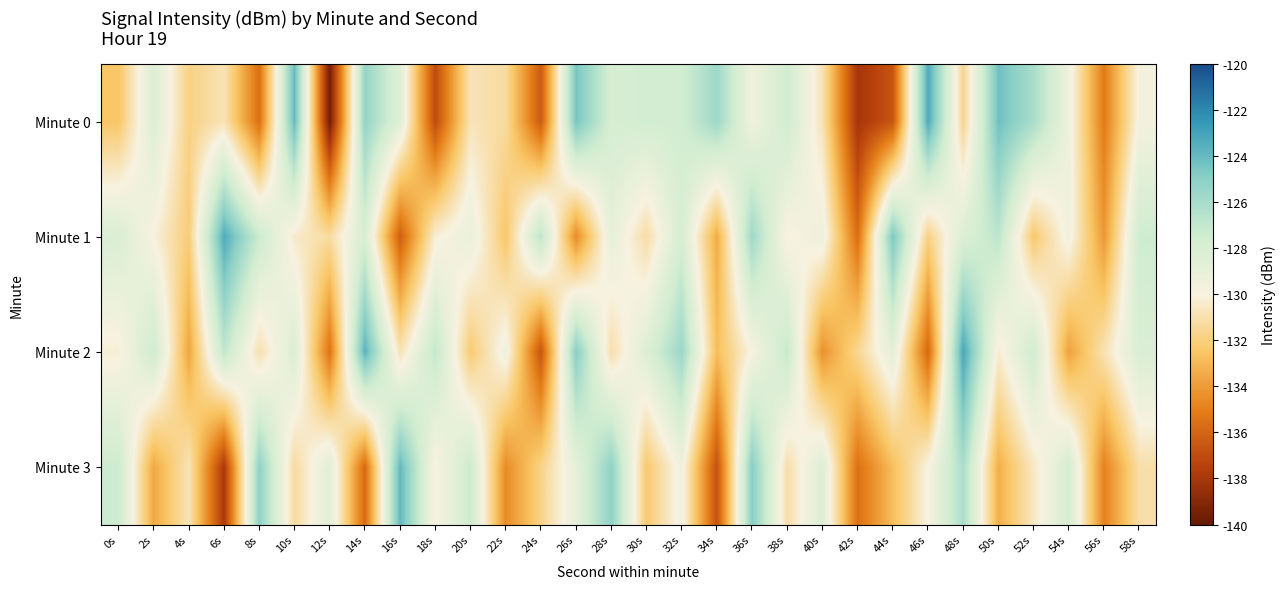

Rank the series at 4s from lowest to highest value.

Minute 2, Minute 1, Minute 0, Minute 3